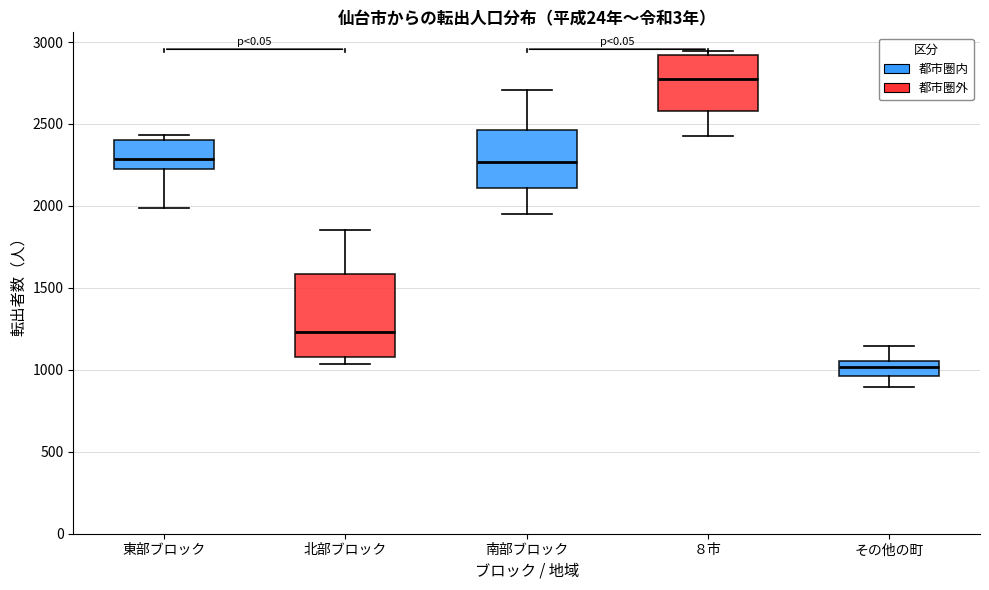

Reading left to right, transcribe this box plot: for each box, give where its median line is, the range the box spans, and where its two whiskers end, as read against the y-axis. The values are not printed on the chart, so give them approximately, as read against the axis.

東部ブロック: median 2300, box 2250 to 2400, whiskers 2000 to 2450
北部ブロック: median 1250, box 1100 to 1600, whiskers 1050 to 1850
南部ブロック: median 2250, box 2100 to 2450, whiskers 1950 to 2700
８市: median 2750, box 2600 to 2900, whiskers 2400 to 2950
その他の町: median 1000, box 950 to 1050, whiskers 900 to 1150